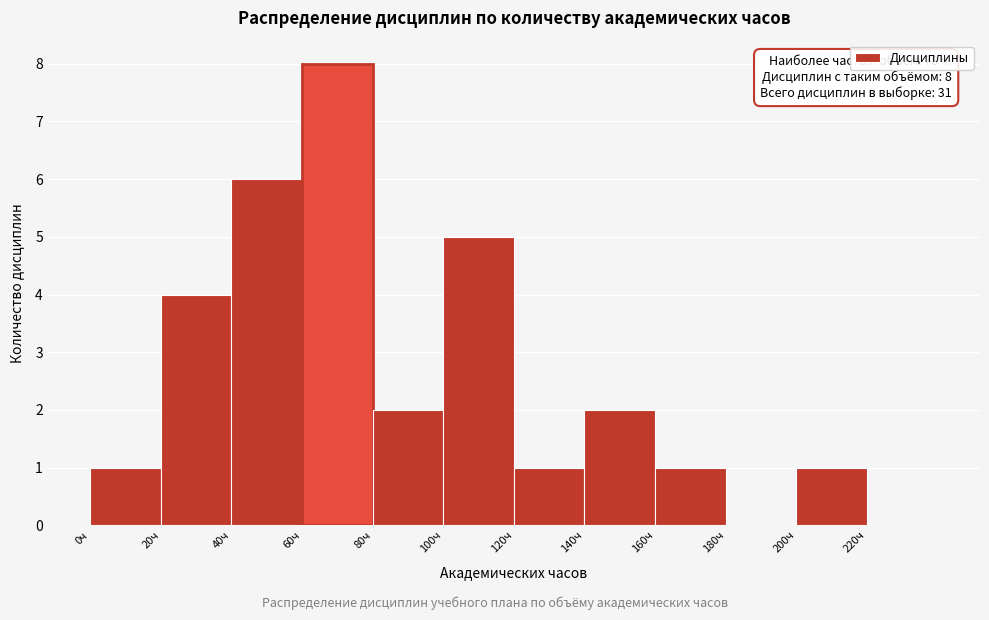

Over which range of the x-axis is the bar tallest?

60 to 80